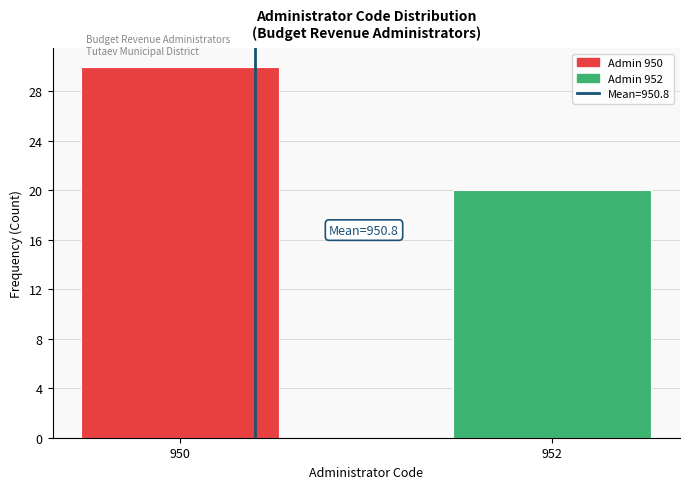

Reading left to right, what are all the values shown in this chart?

950=30	952=20